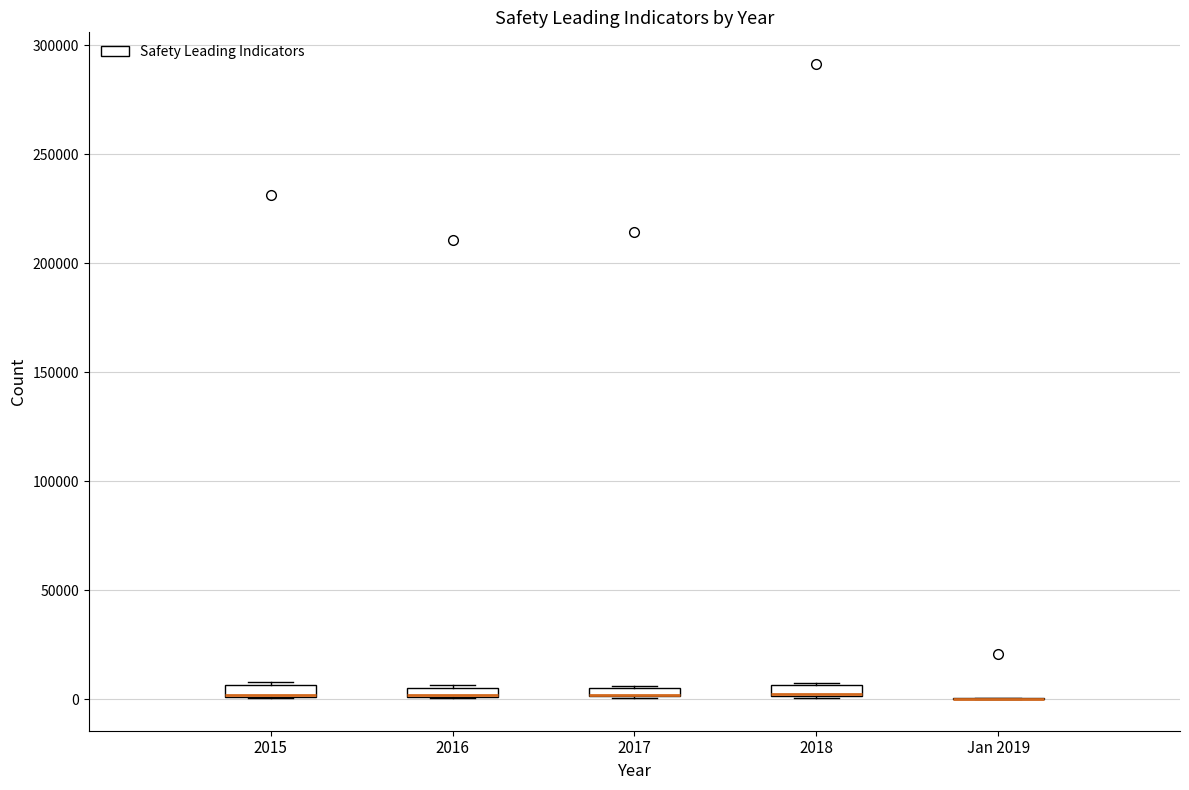

Where is the lower edge of the box for 2015 on the y-axis? The values are not printed on the chart, so give them approximately, as read against the axis.

0